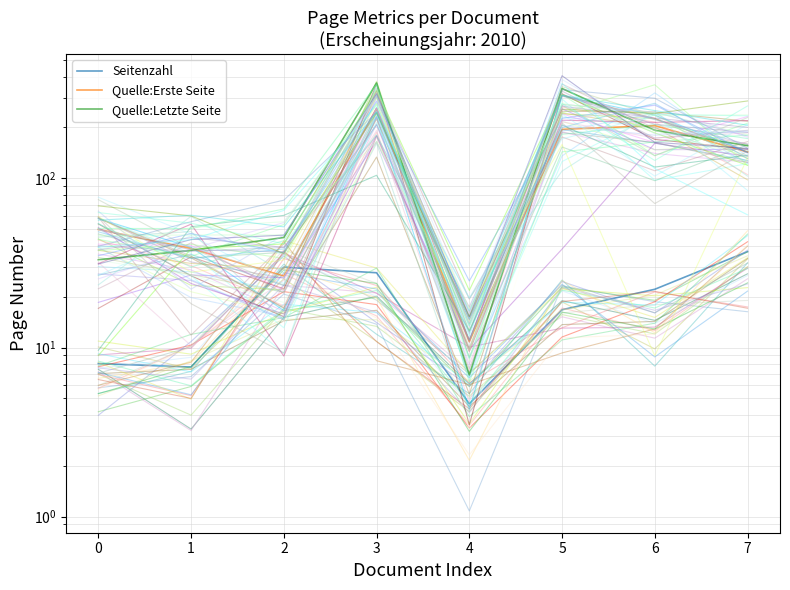

Reading left to right, list all the values displayed in this chart.

Seitenzahl: 0=8.0	1=7.7	2=29.9	3=27.7	4=4.6	5=16.7	6=22.1	7=36.9
Quelle:Erste Seite: 0=49.9	1=38.6	2=26.4	3=258.6	4=10.8	5=195.0	6=205.2	7=143.2
Quelle:Letzte Seite: 0=33.0	1=37.5	2=44.7	3=366.6	4=6.9	5=339.9	6=192.4	7=156.1